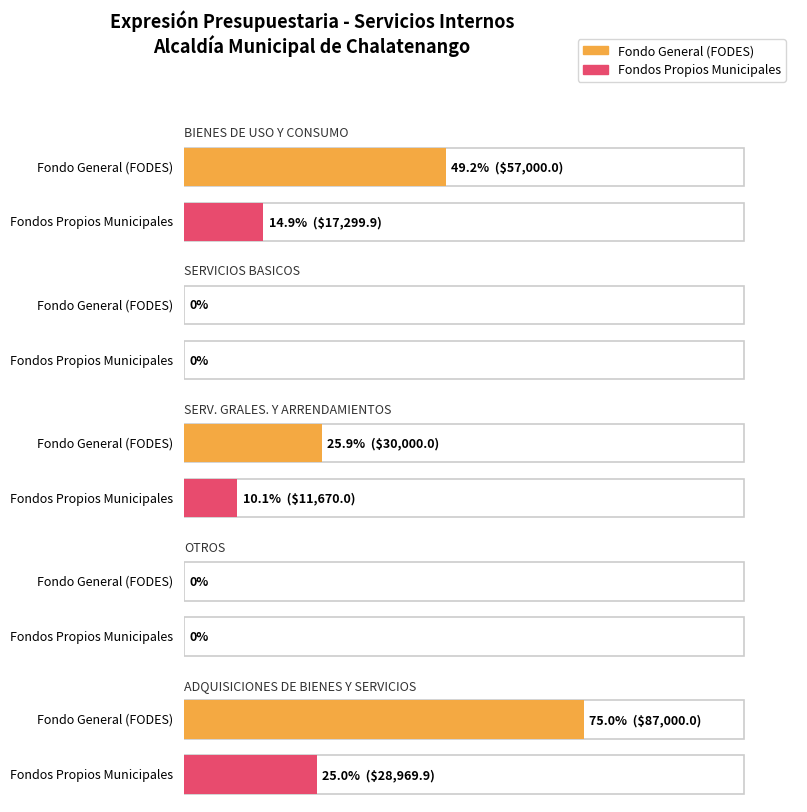

Between SERV. GRALES. Y ARRENDAMIENTOS and ADQUISICIONES DE BIENES Y SERVICIOS, which is larger?

ADQUISICIONES DE BIENES Y SERVICIOS